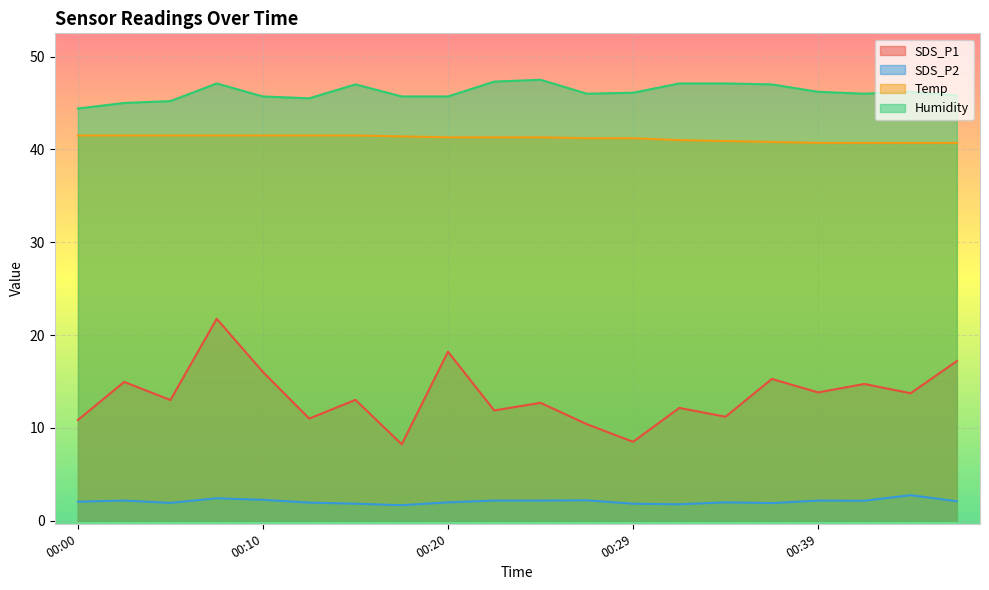

The value of Temp at 00:20 is 63.9. True or false?

False